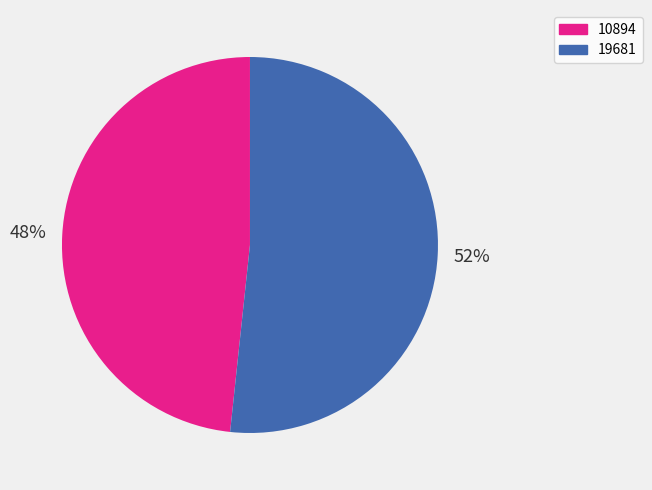

Which slice is the largest?

19681